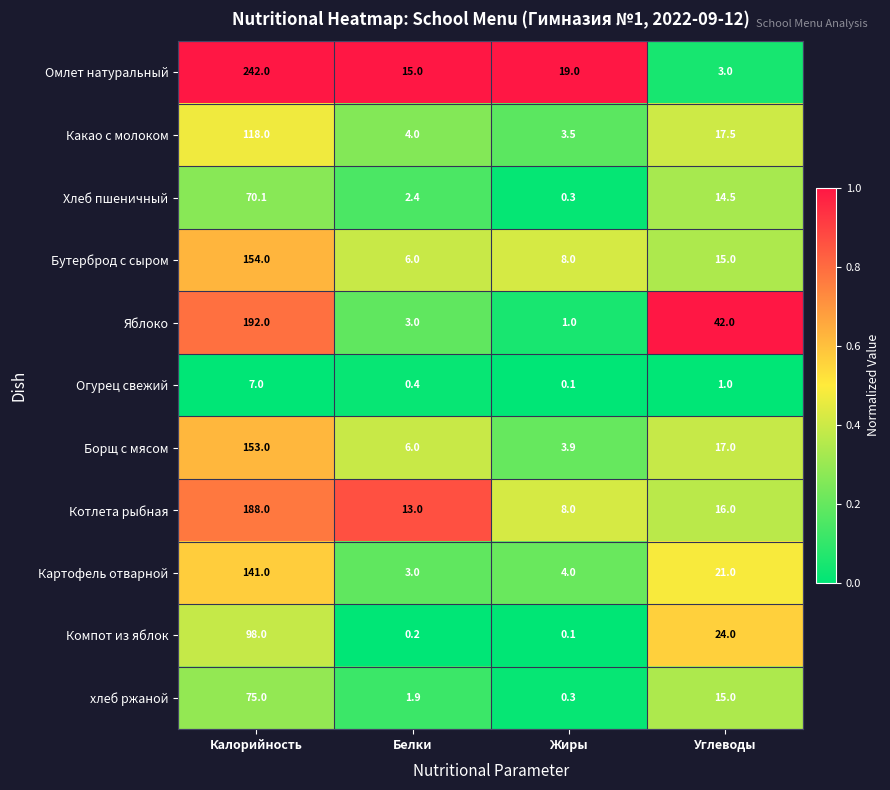

True or false: Компот из яблок has a value of 98.0 at Калорийность.

True